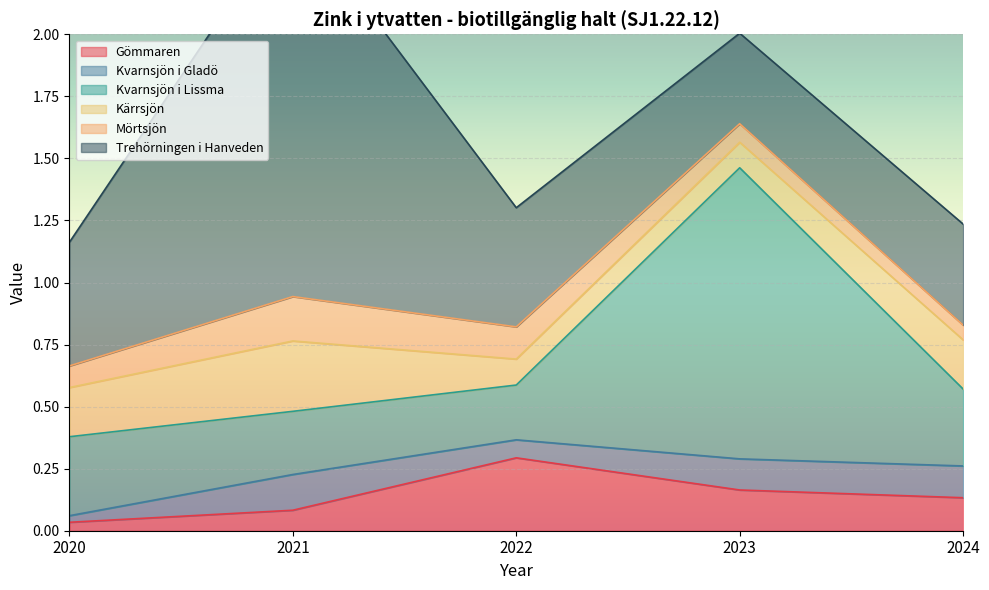

What is the sum of all Kvarnsjön i Gladö values?

0.5